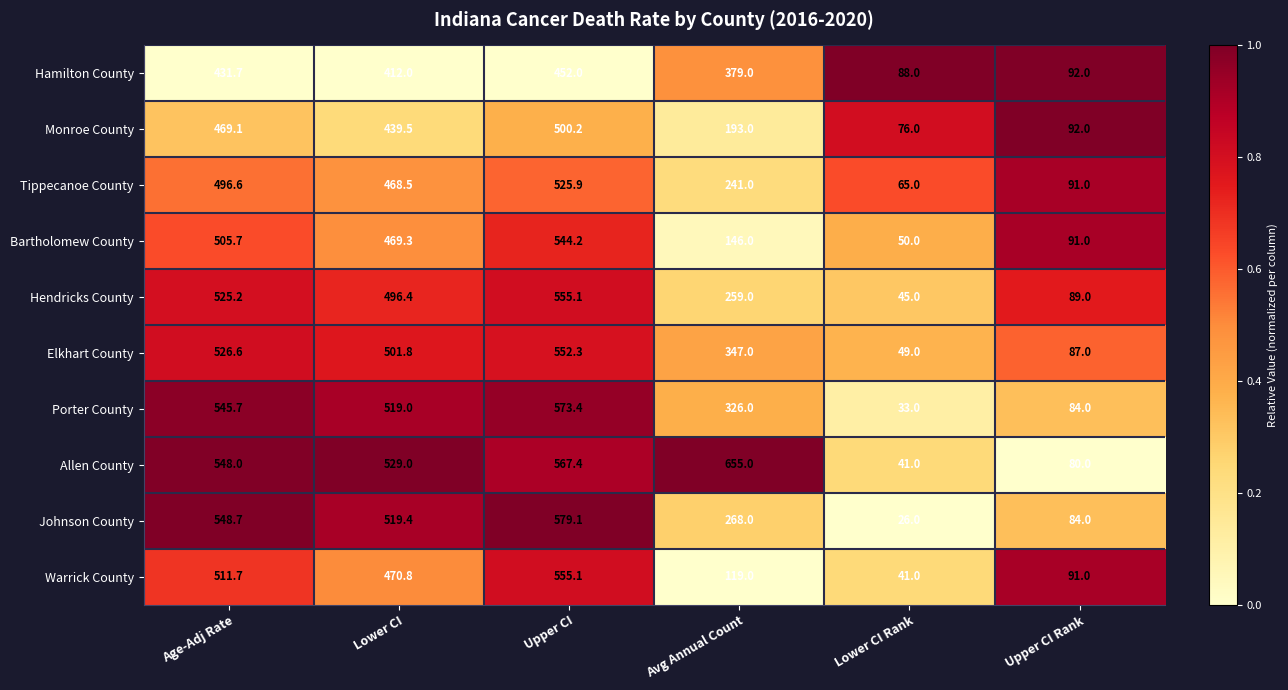

At which category is the sum across all series the highest?

Upper CI